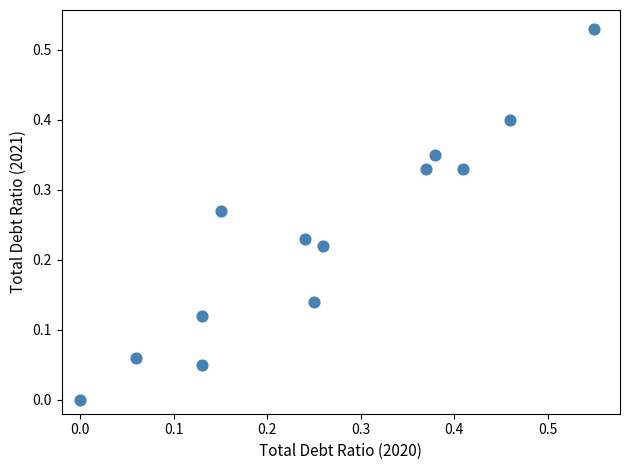

What is the range of X values (max minus min)?

0.6